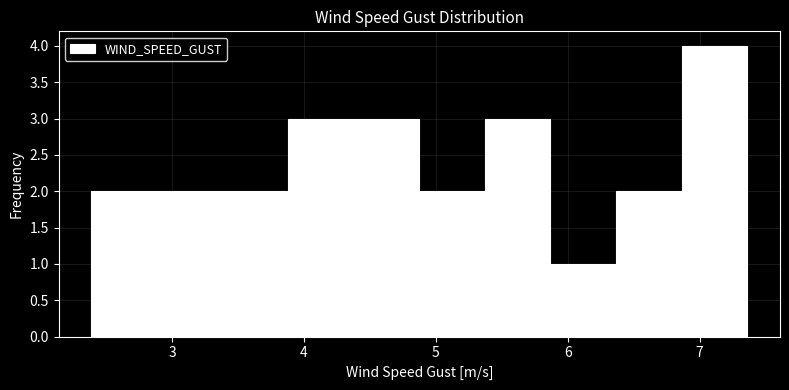

What is the height of the bar covering 4.9 to 5.4 on the x-axis? Neither the bar edges nor the heights are printed on the chart, so give them approximately, as read against the axes.

2